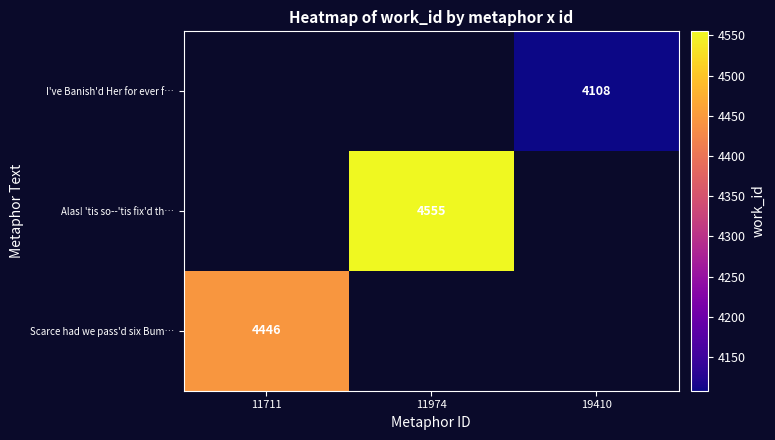

The Scarce had we pass'd six Bum… series shows 7304 at 11711. True or false?

False